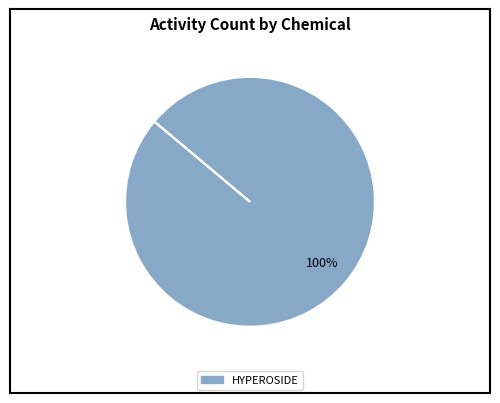

Is there a majority slice in this chart?

Yes